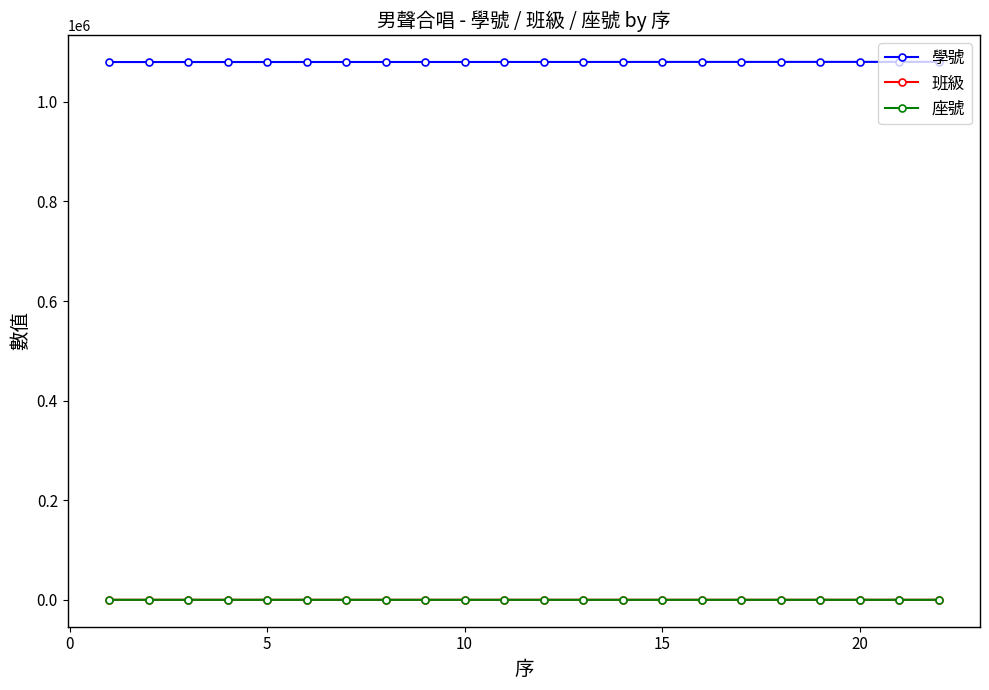

True or false: 班級 and 學號 cross at least once.

False